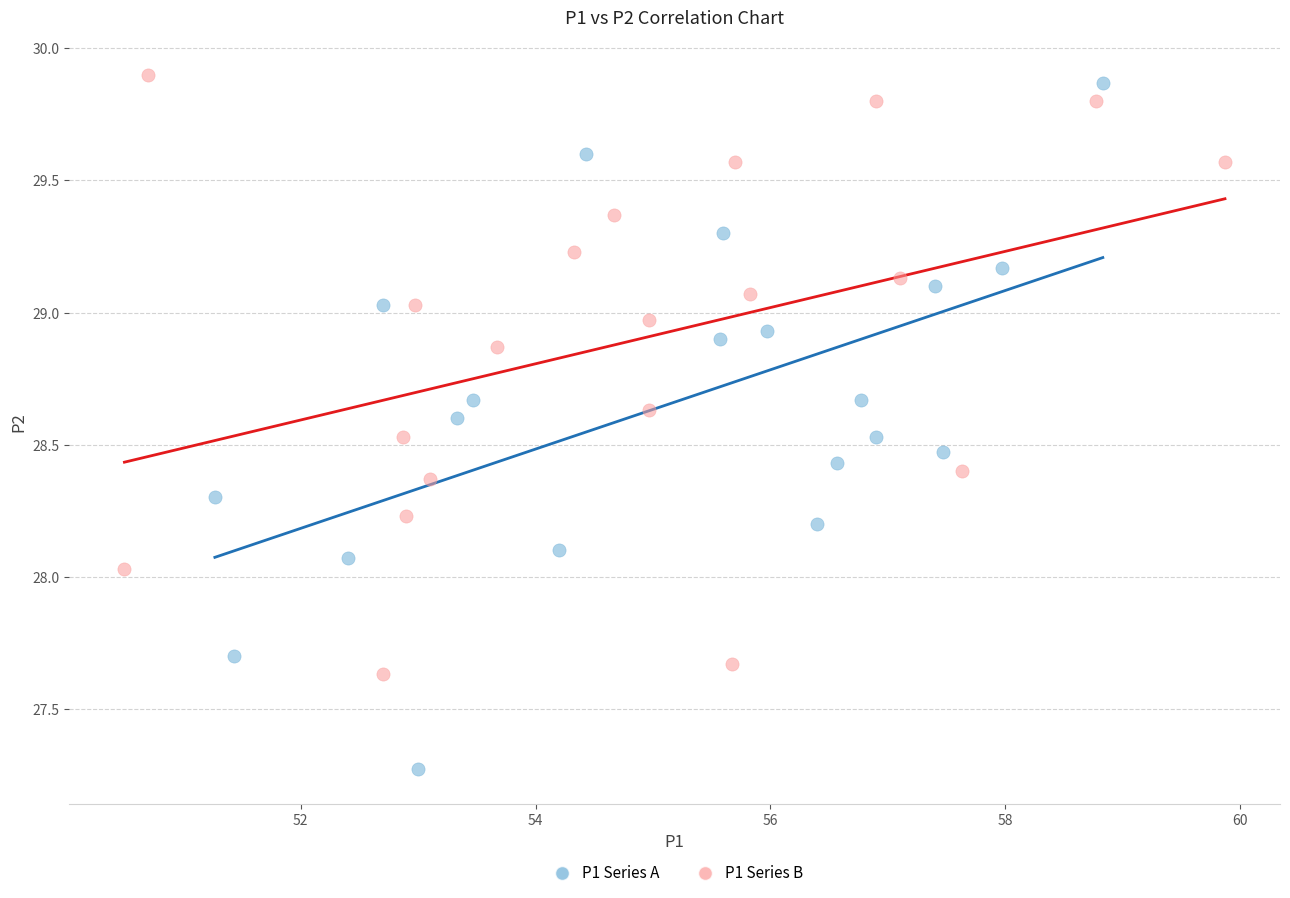

Which series contains the lowest Y value?

P1 Series A